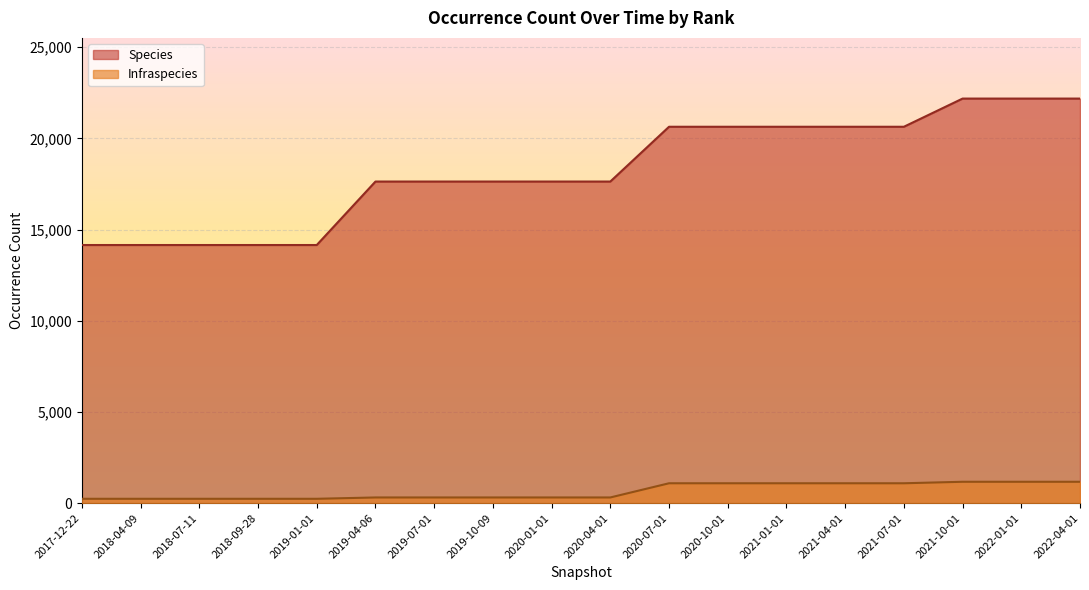

What is the label of the 3rd point from the left?

2018-07-11